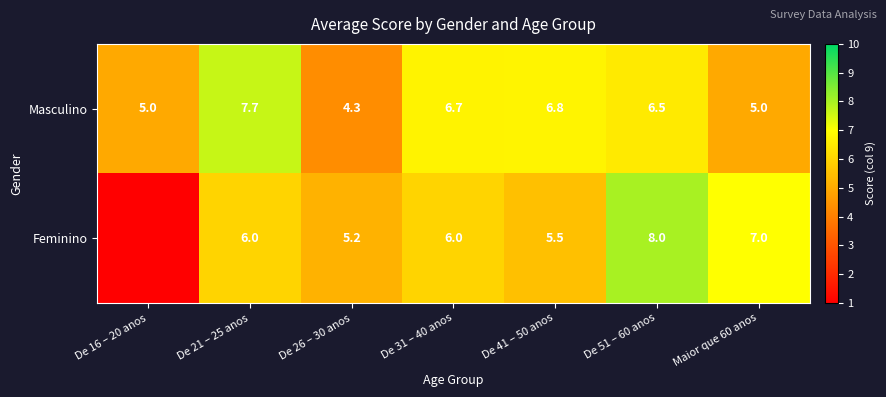

What is the maximum value shown in the chart?

8.0